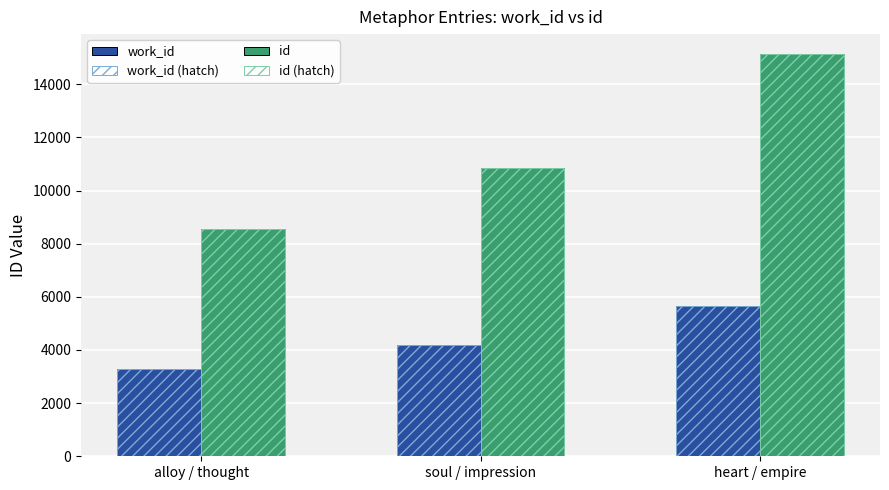

Reading right to left, what are all the values shown in this chart?

work_id: 5665	4190	3294
work_id (hatch): 5665	4190	3294
id: 15129	10863	8558
id (hatch): 15129	10863	8558